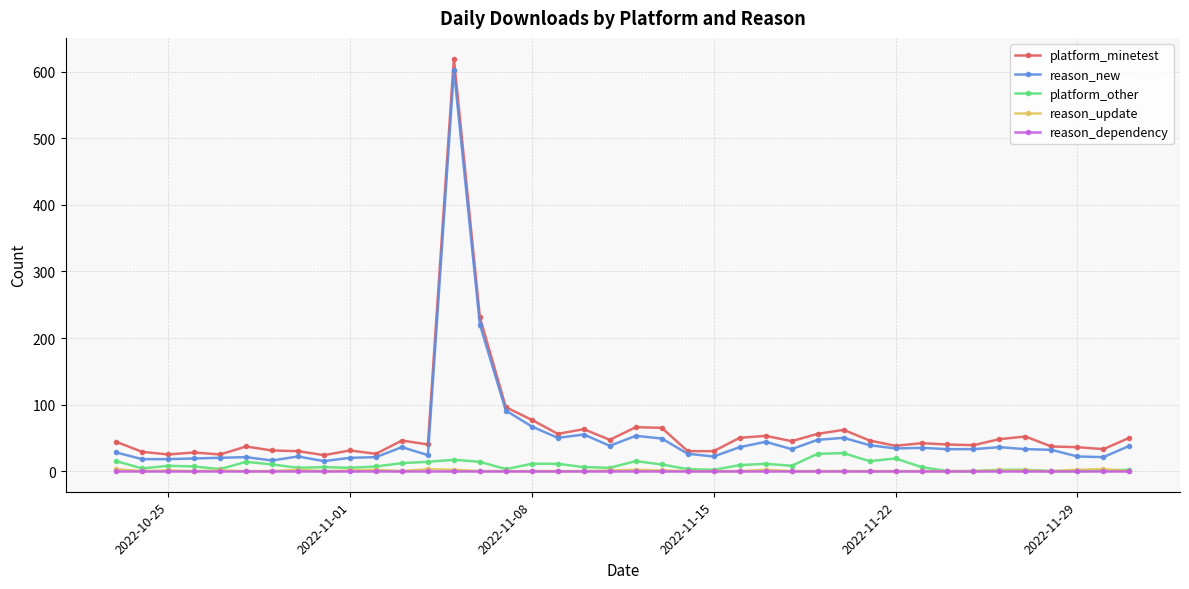

Which series has the widest spread of values?

platform_minetest